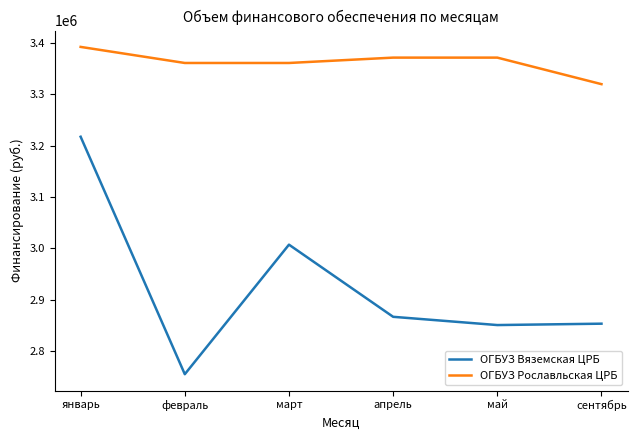

Count the number of categories in the chart.

6